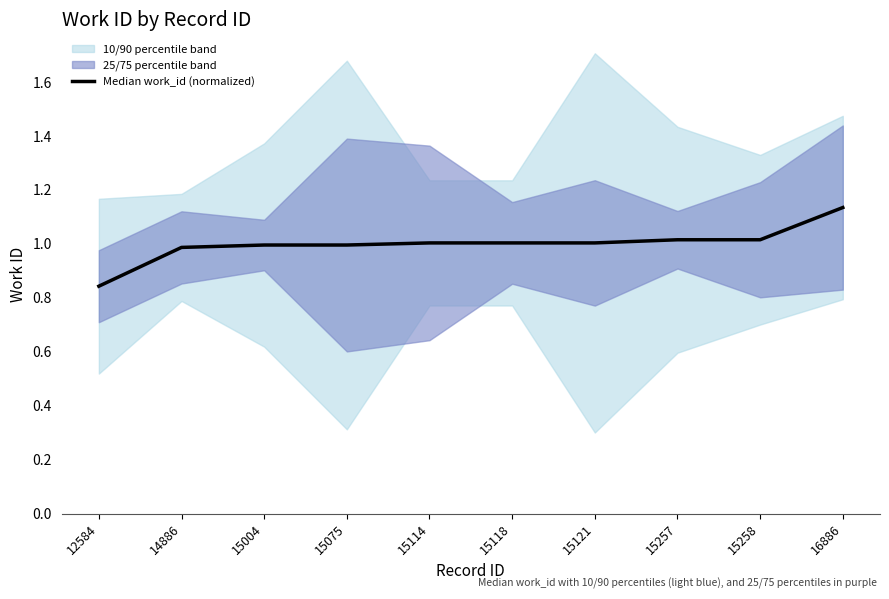

Is it true that the value at 15121 is 1.0?

True